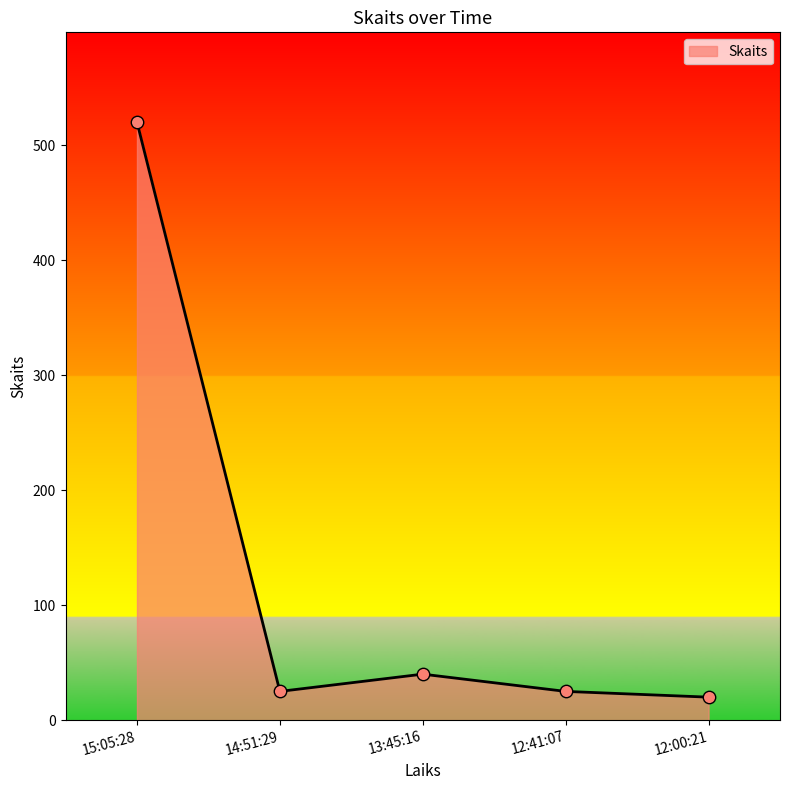

What is the change in value from 15:05:28 to 14:51:29?

-495